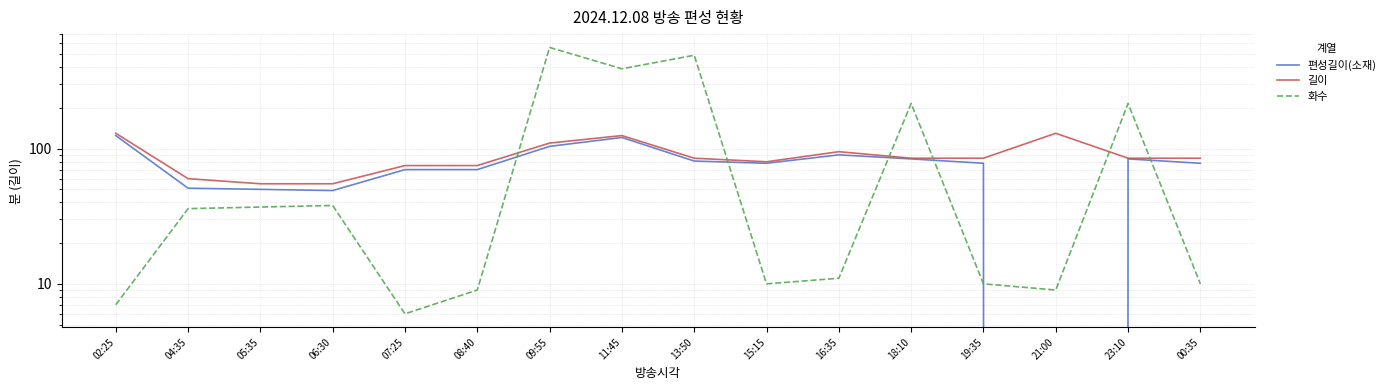

Which series has the largest range (max minus min)?

화수